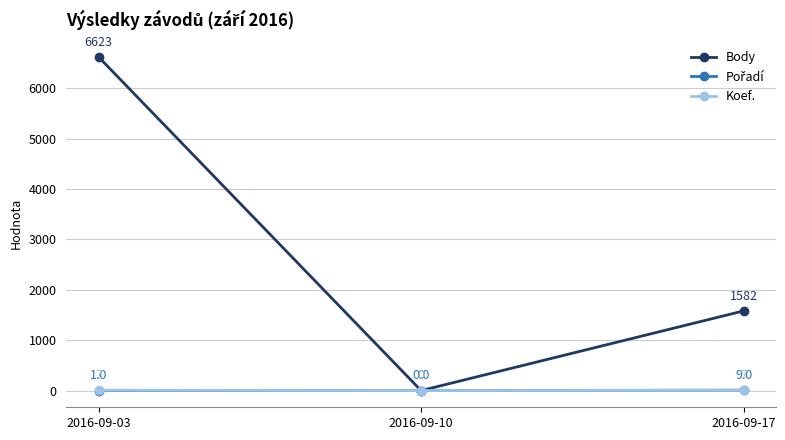

Which series has the largest range (max minus min)?

Body